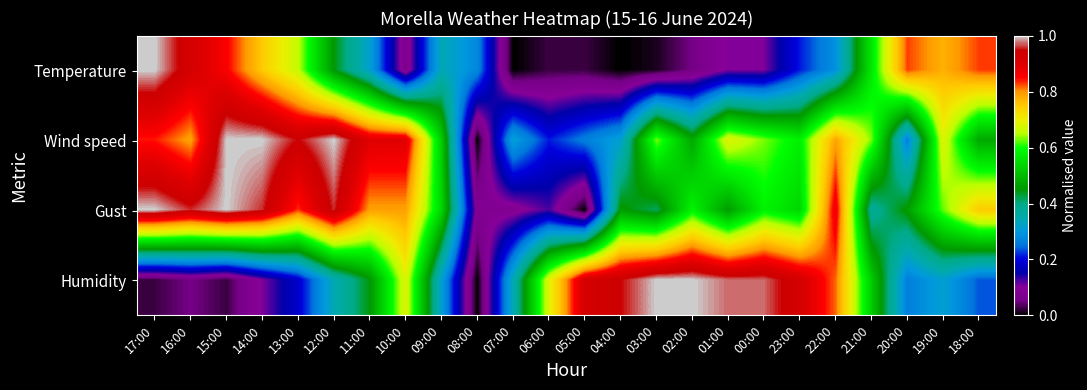

Count the number of data series in this chart.

4